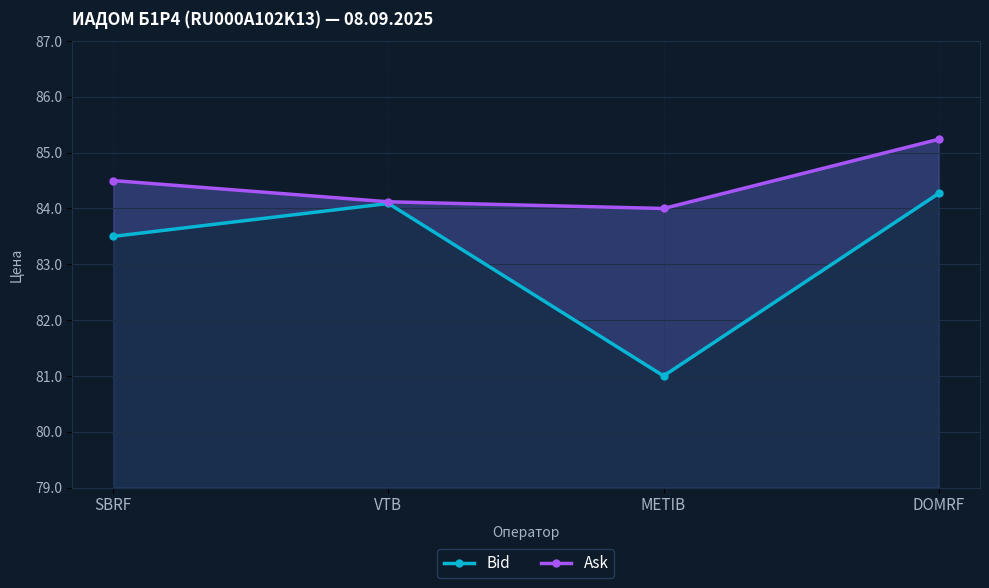

True or false: Bid and Ask intersect in this chart.

False